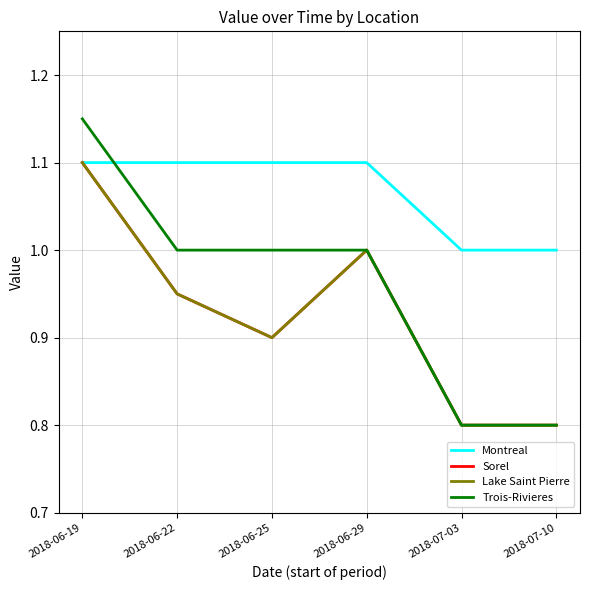

True or false: Trois-Rivieres has more than 1 interior local peaks.

False